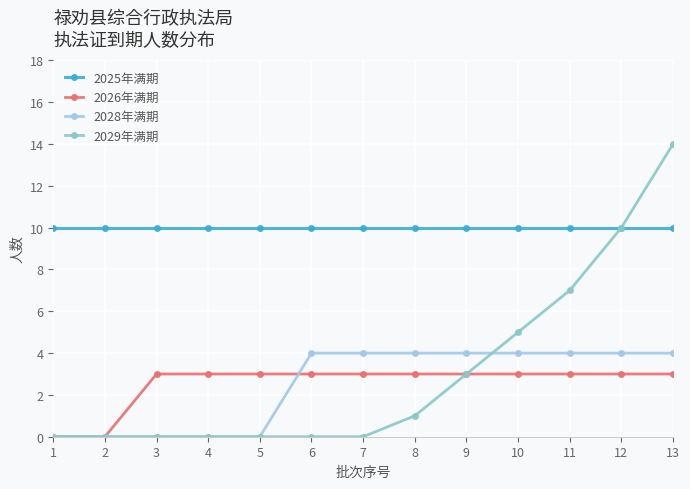

True or false: 2028年满期 and 2029年满期 cross at least once.

True